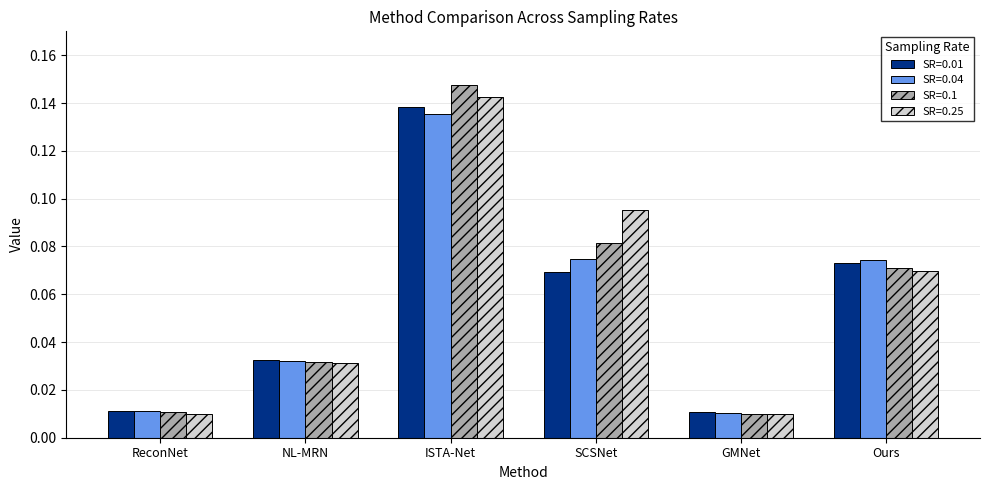

What are all the series names shown in the legend?

SR=0.01, SR=0.04, SR=0.1, SR=0.25